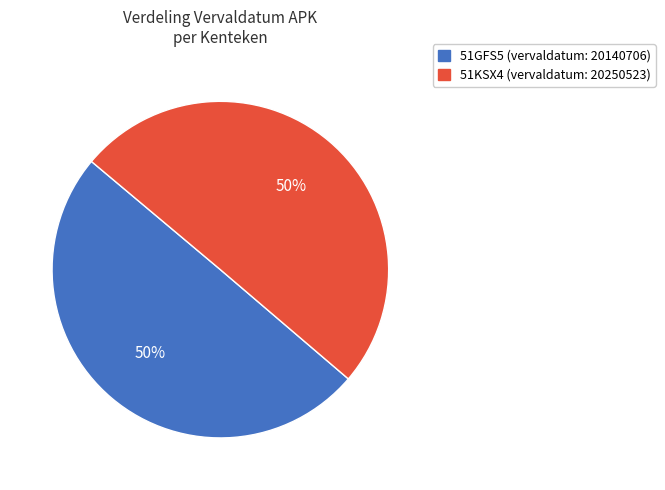

The 51KSX4 slice represents 40% of the pie. True or false?

False